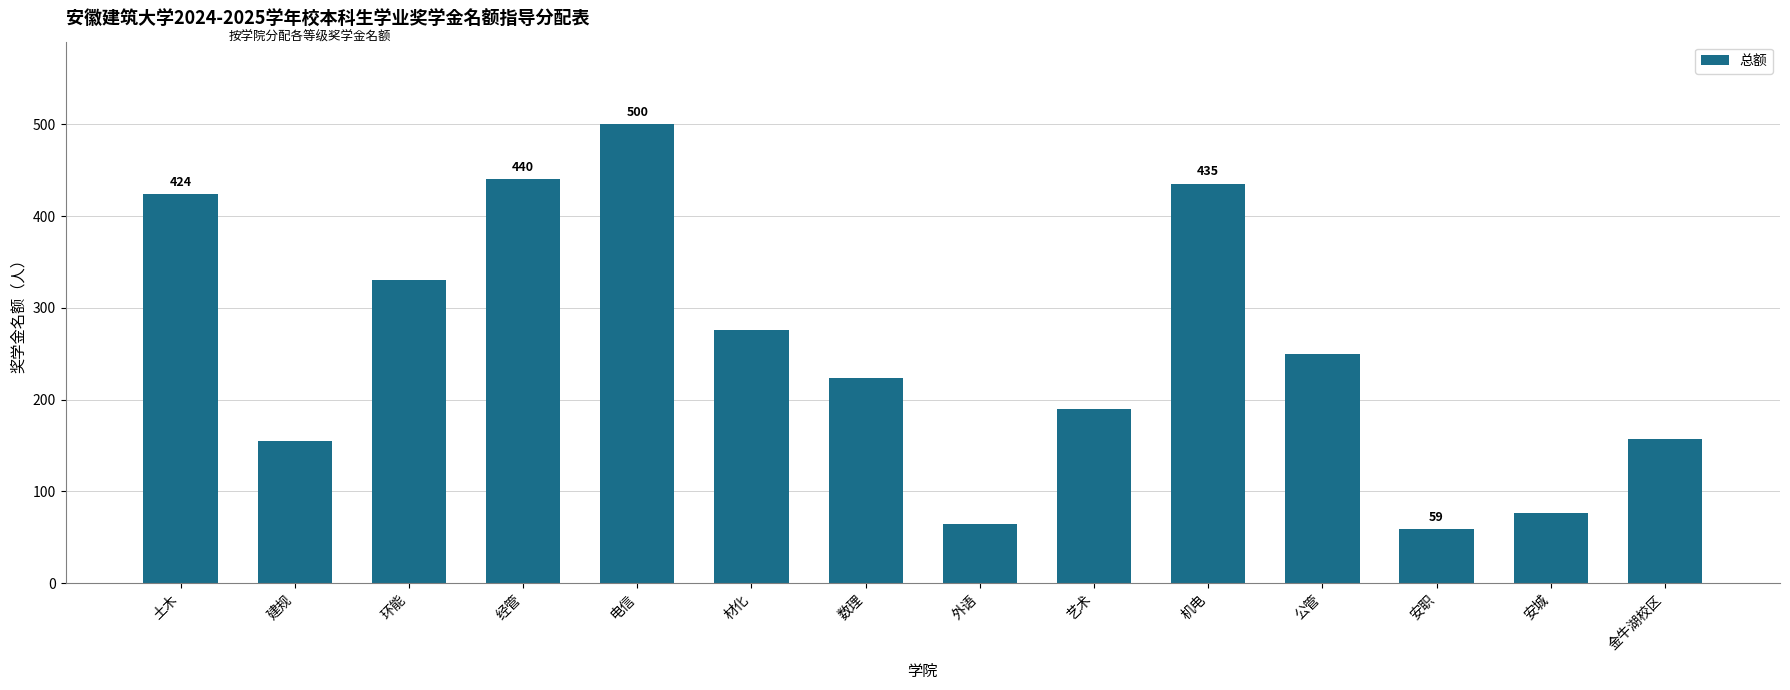

What is the average value?

256